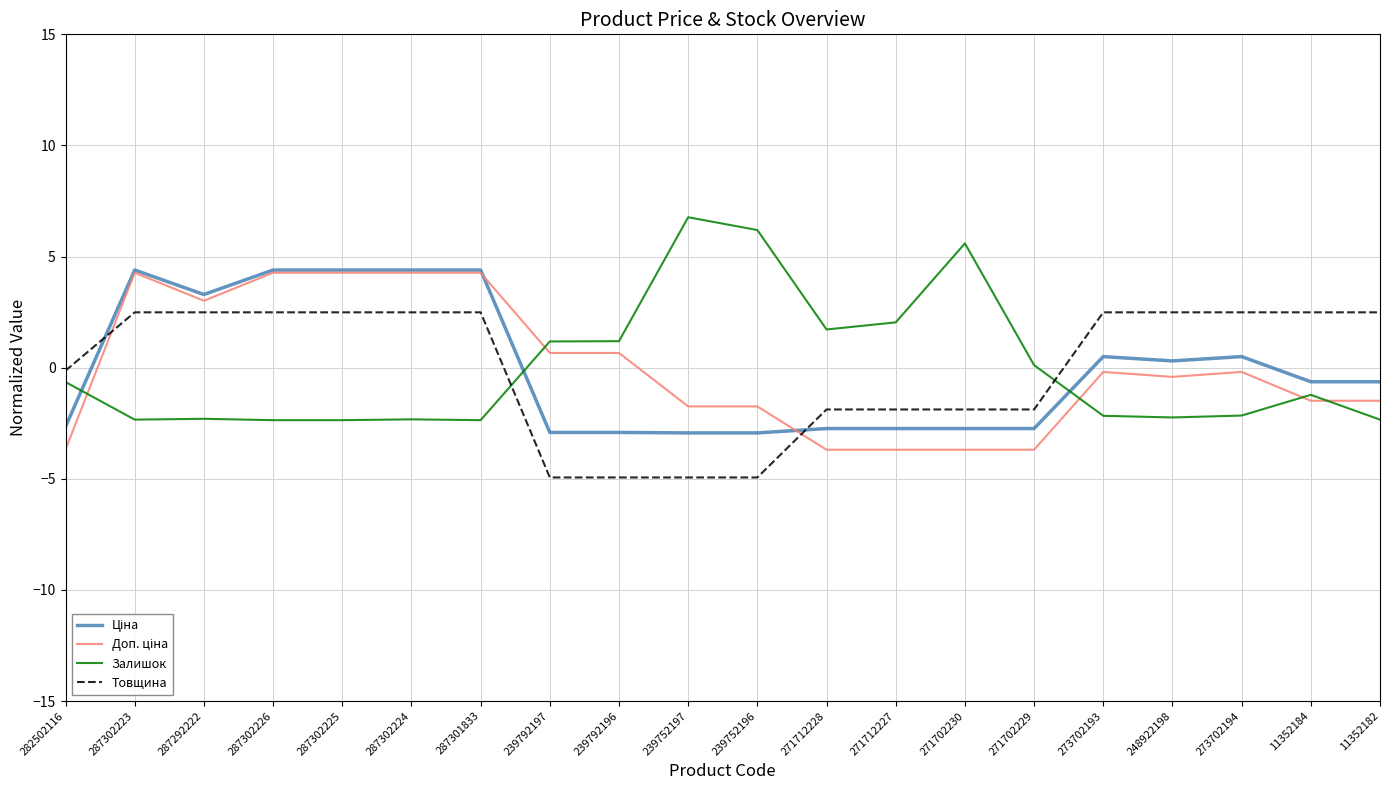

What position from the left is 287301833?

7